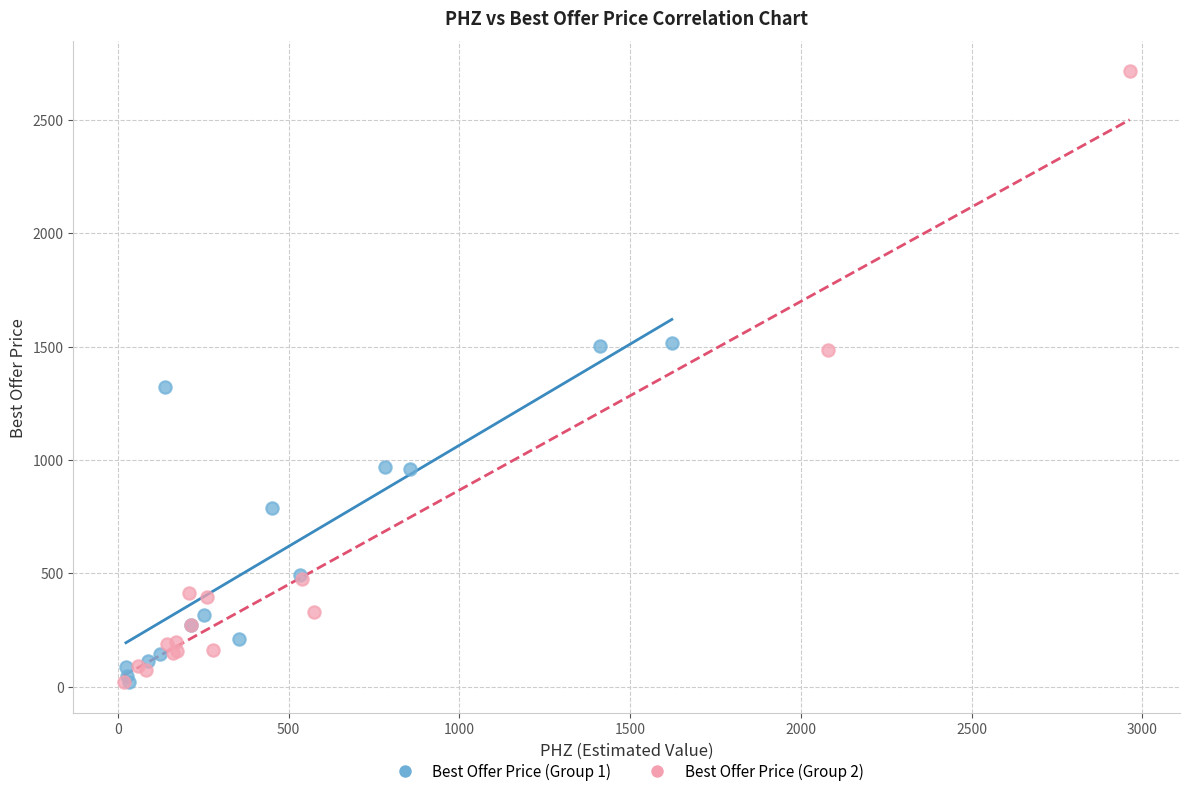

What are all the series names shown in the legend?

Best Offer Price (Group 1), Best Offer Price (Group 2)